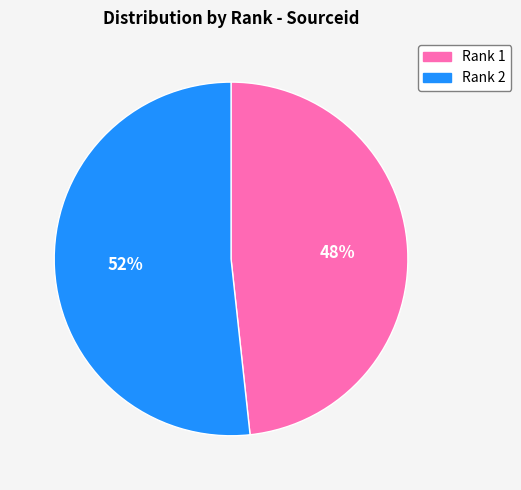

What is the ratio of the value at Rank 1 to the value at Rank 2?

0.9